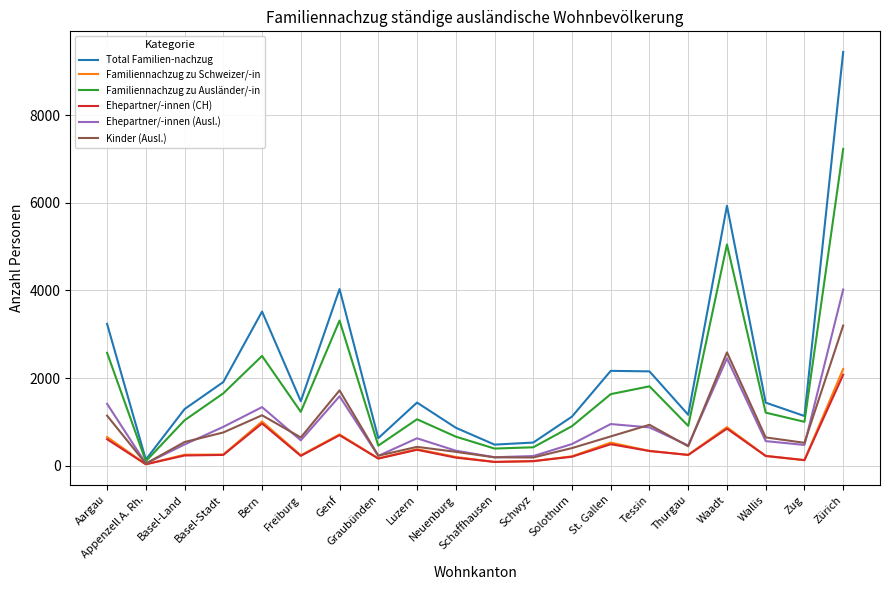

Does the chart have visible grid lines?

Yes